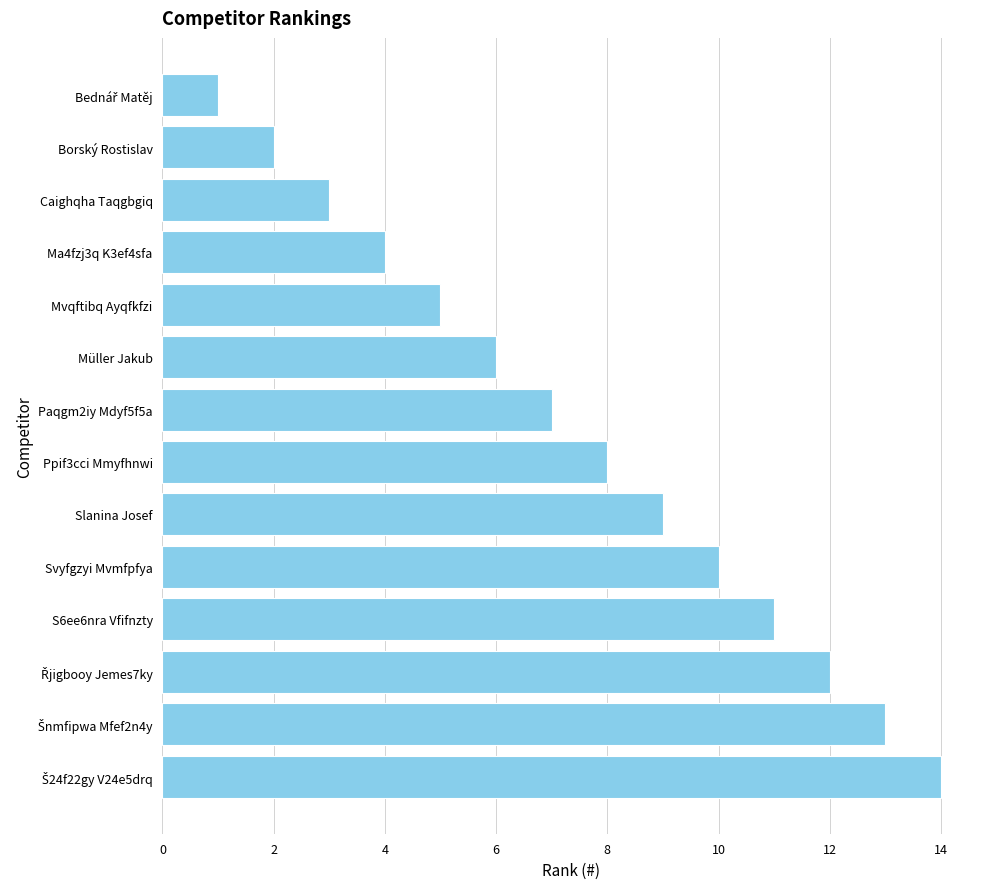

What is the ratio of the value at Mvqftibq Ayqfkfzi to the value at Borský Rostislav?

2.5